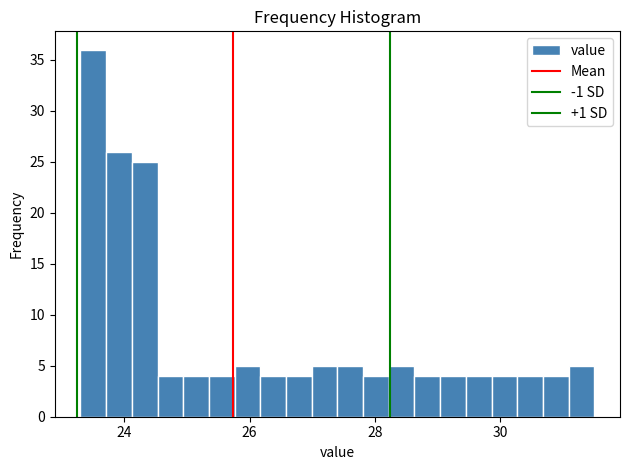

Around what value on the x-axis is the tallest bar? Give the approximate position of its centre, as read against the axis.

23.6